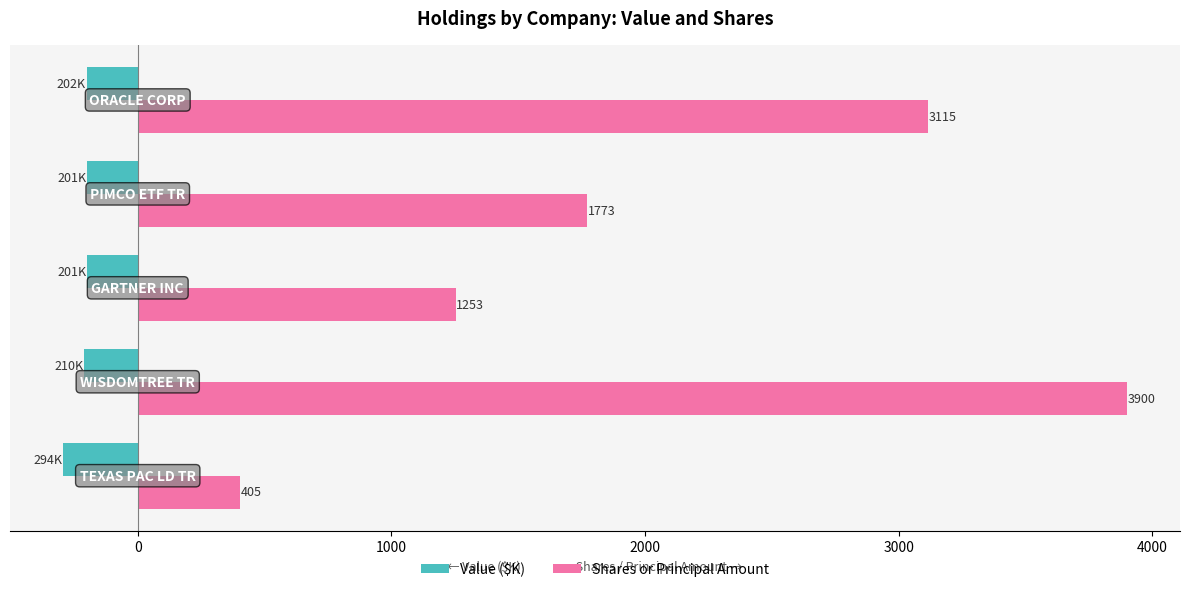

How many Shares or Principal Amount values are between 1253 and 3115?

3